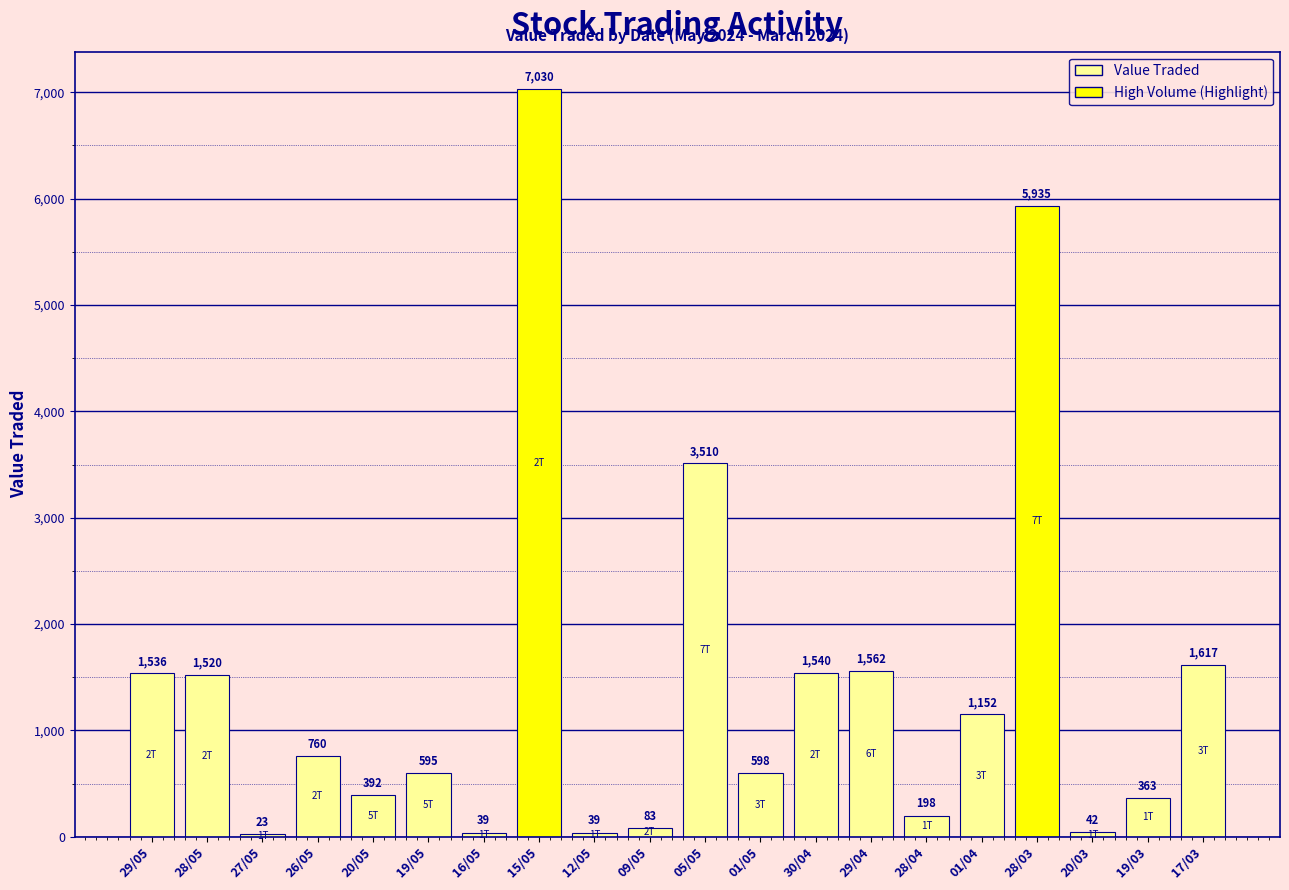

Is it true that the value at 29/05 is 2151?

False